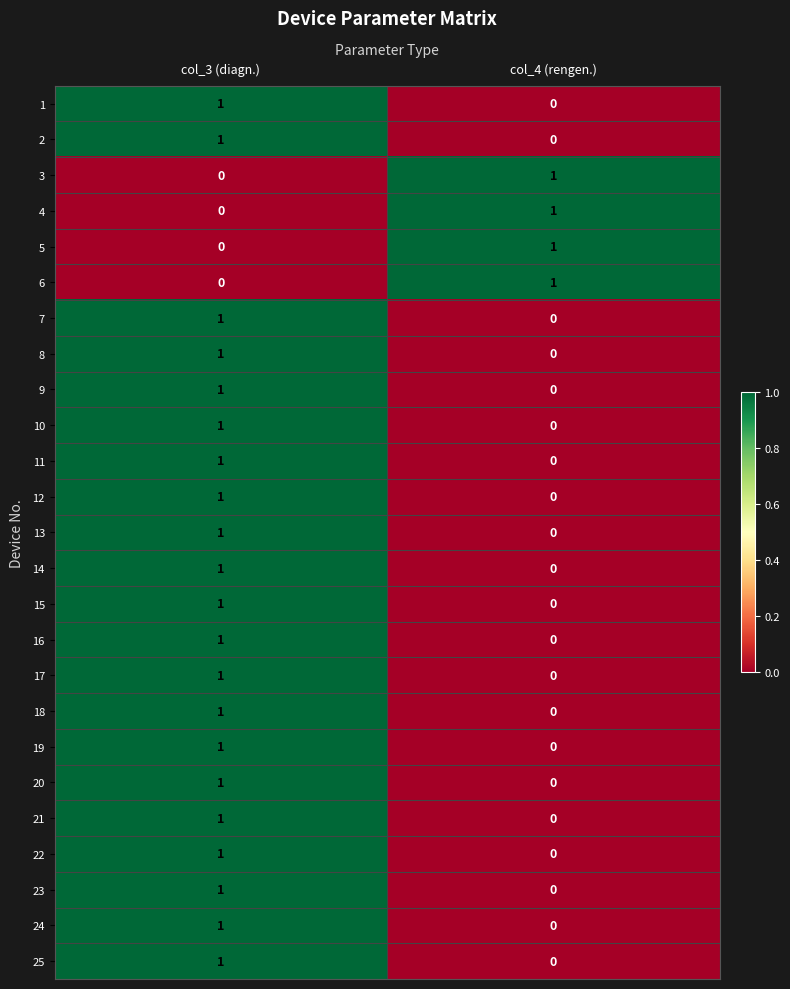

Where is 2 nearest to the value 0?

col_4 (rengen.)